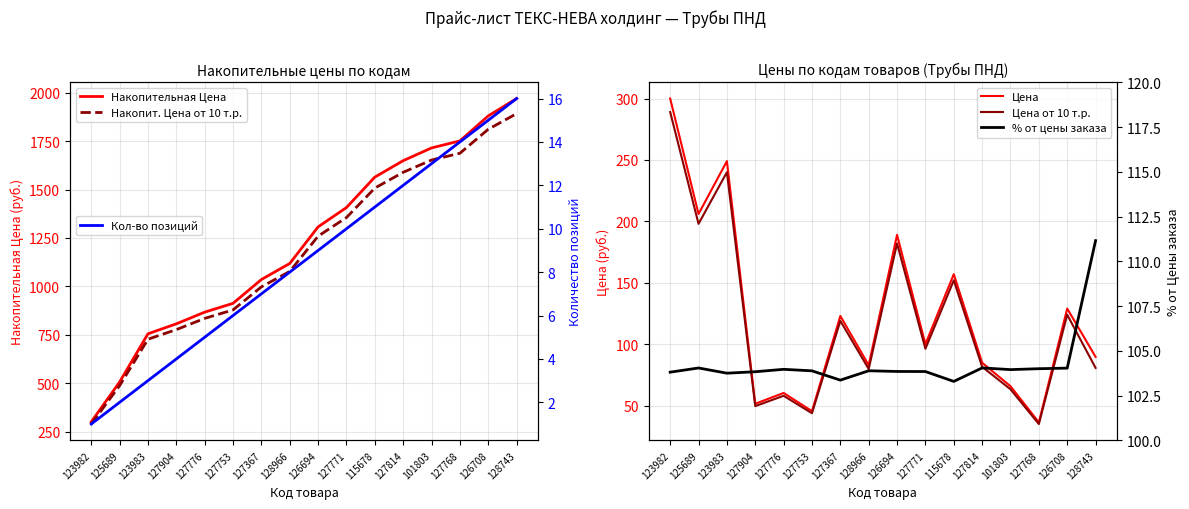

What is the total value across all series at 123982?

1282.8